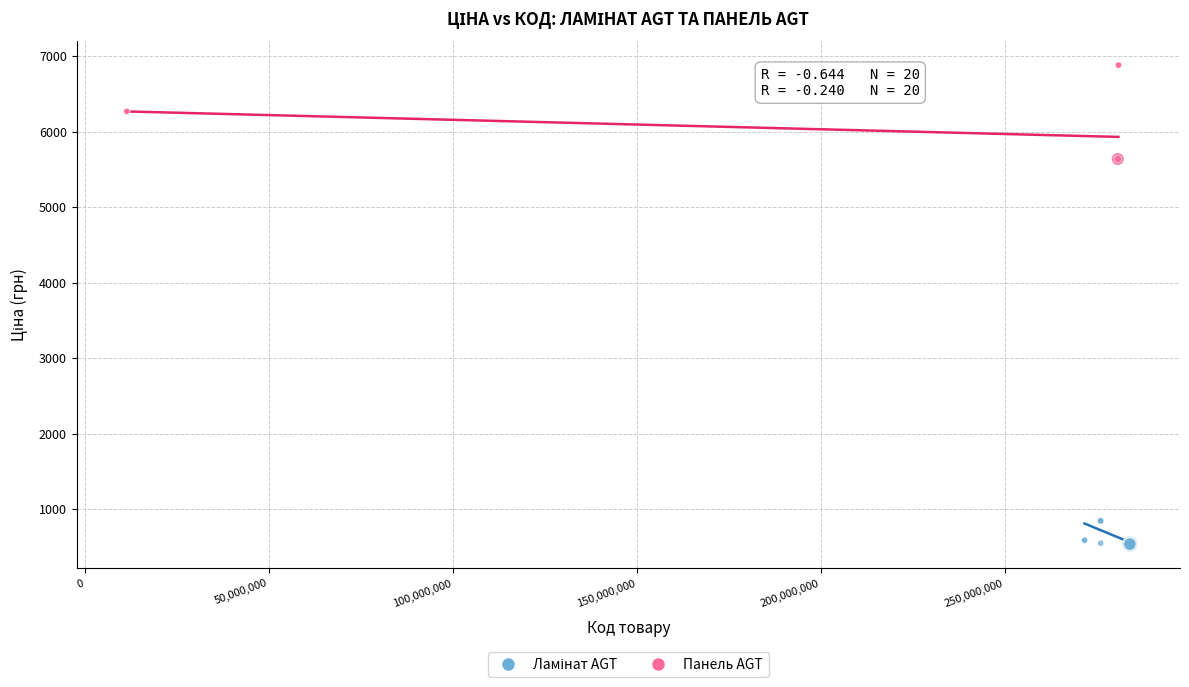

Which series reaches the maximum Y coordinate?

Панель AGT